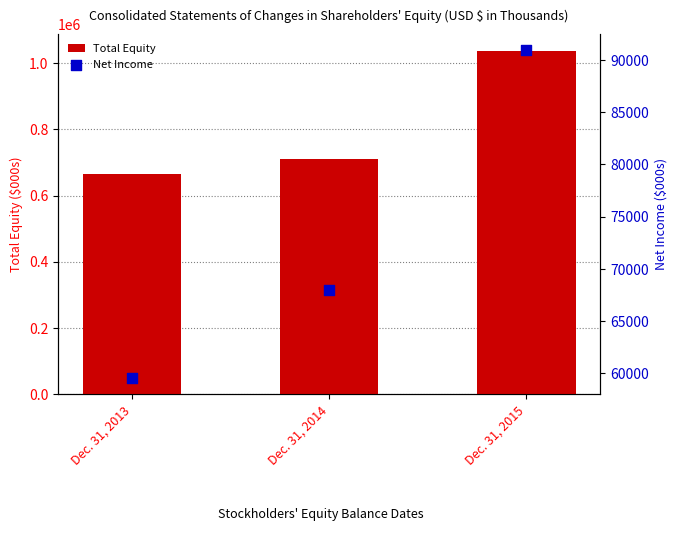

Which series reaches the maximum Y coordinate?

Total Equity